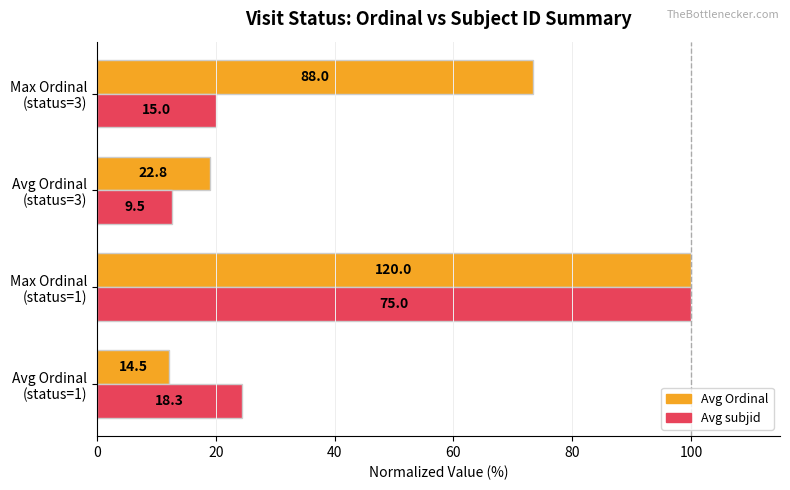

What are all the series names shown in the legend?

Avg Ordinal, Avg subjid